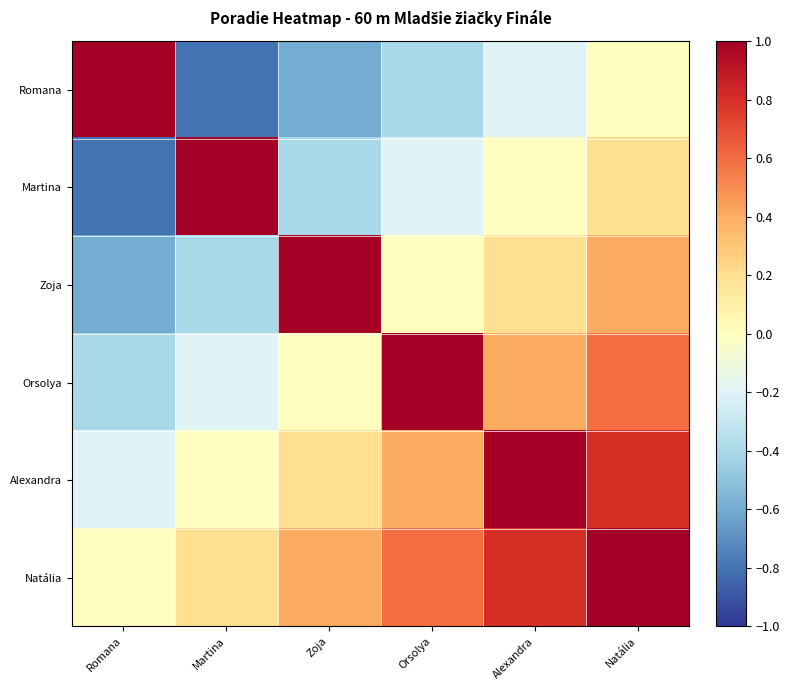

Rank the series by their maximum value, from highest to lowest.

Romana, Martina, Zoja, Orsolya, Alexandra, Natália